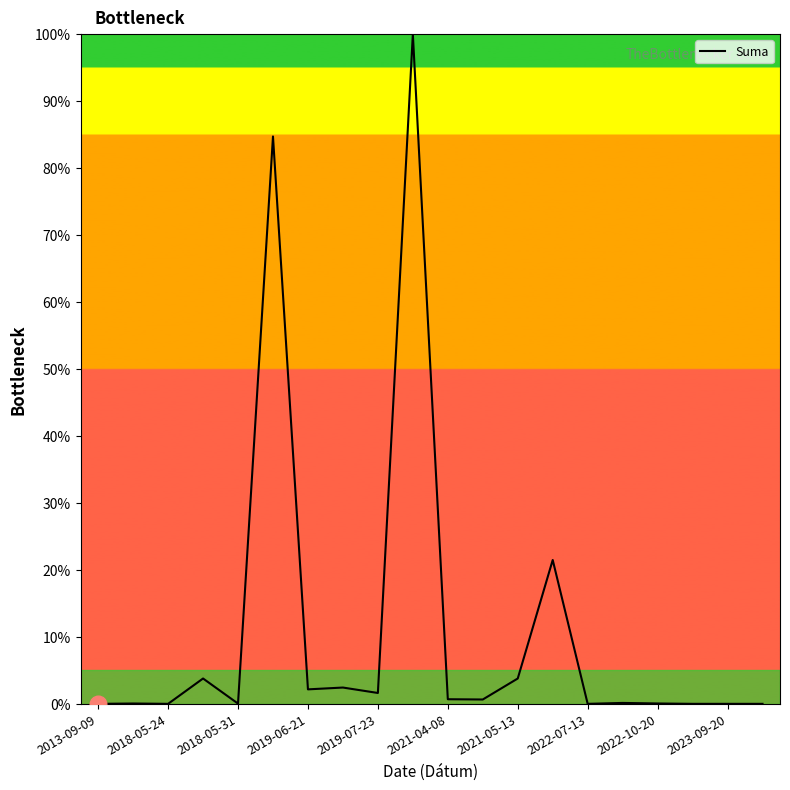

What is the greatest value displayed?

100.0